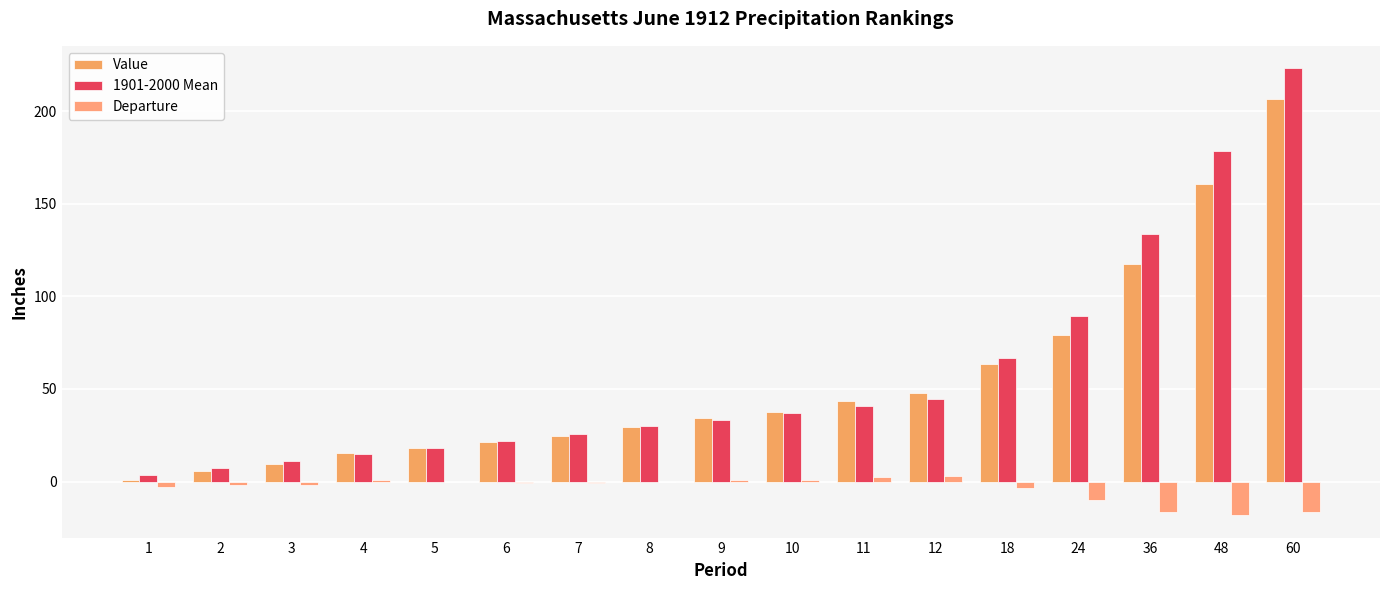

How many data points in 1901-2000 Mean are above 33?

9